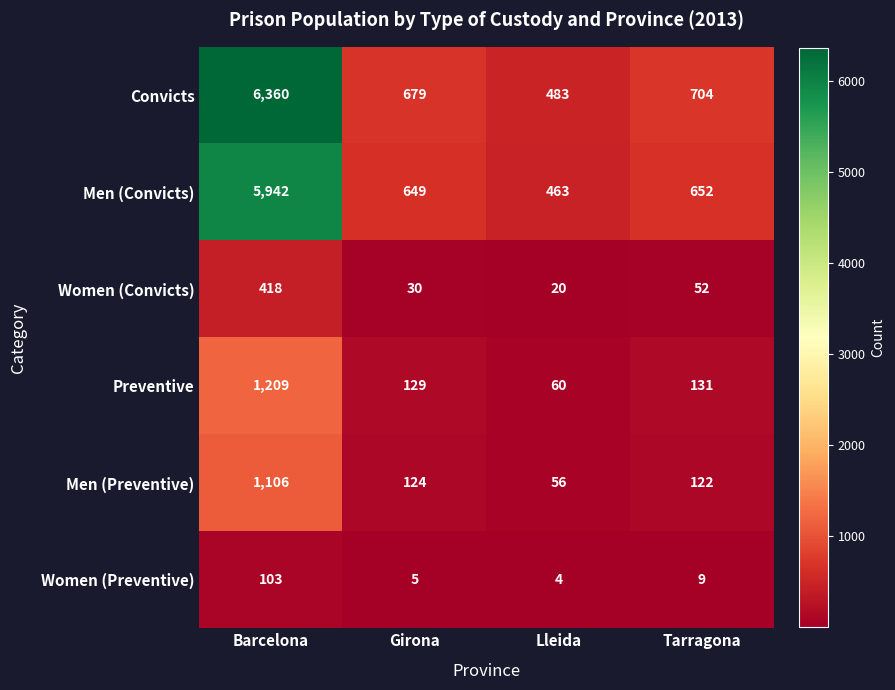

At Lleida, list the series in order from largest to smallest.

Convicts, Men (Convicts), Preventive, Men (Preventive), Women (Convicts), Women (Preventive)